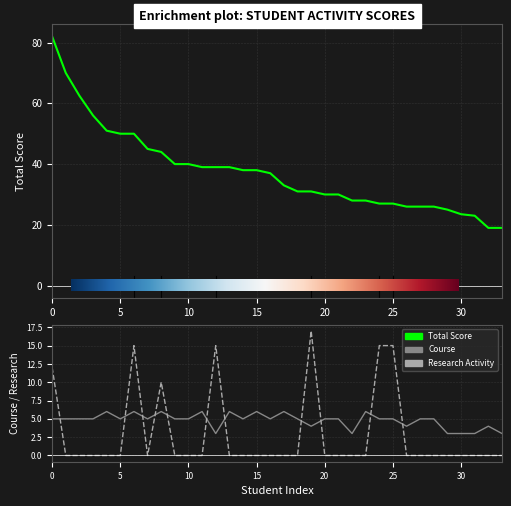

How many data points does each series have?

34